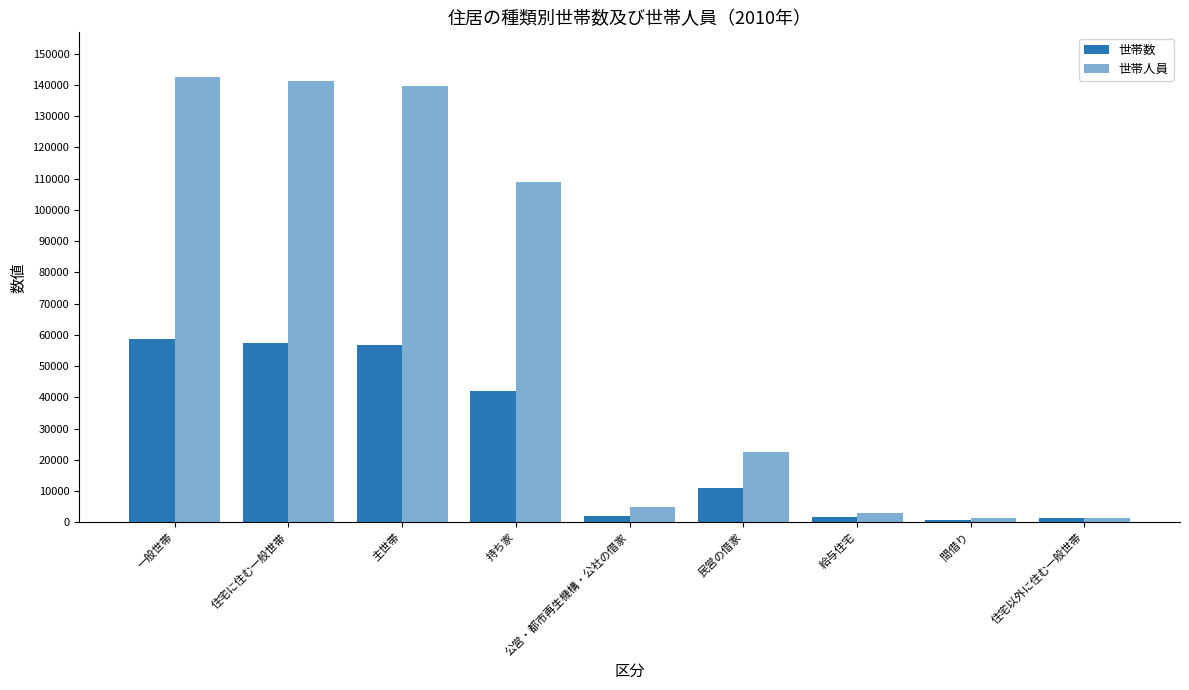

How many bars are there in total?

18